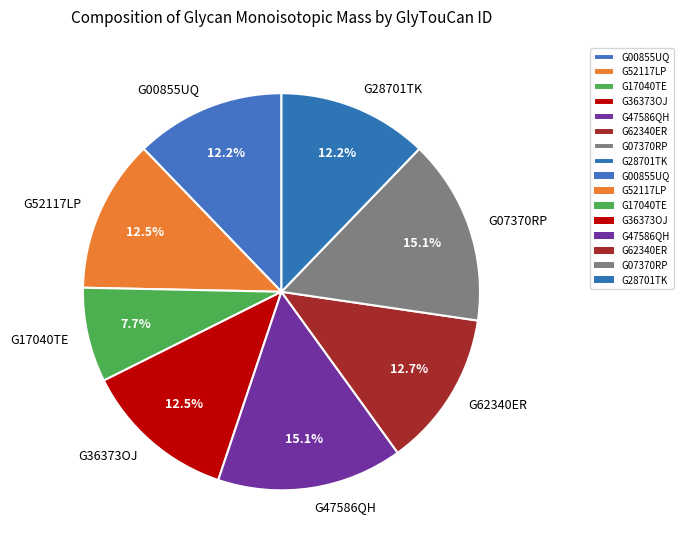

To the nearest percent, what percentage of the pie is G28701TK?

12%